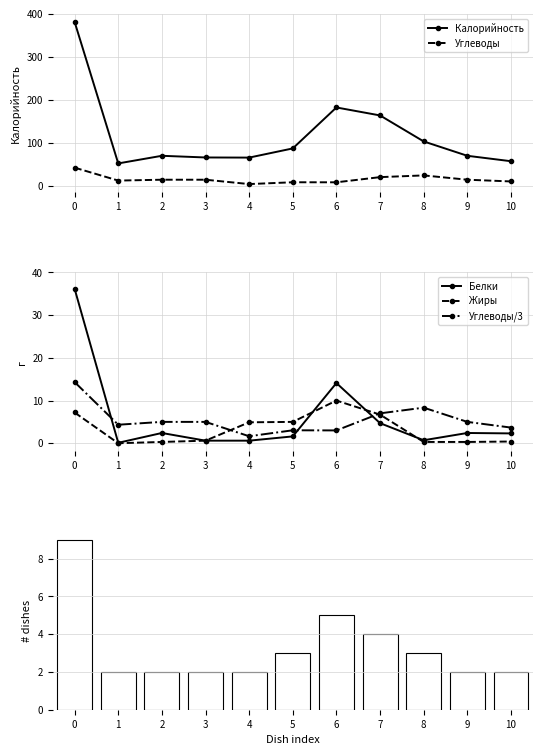

Reading left to right, list all the values displayed in this chart.

Калорийность: 381.2	52.8	70.5	66.6	66.3	87.6	182.6	164.1	103.8	70.5	57.9
Углеводы: 43.0	13.0	15.0	15.0	4.9	9.1	9.0	21.0	25.0	15.0	11.0
Белки: 36.2	0.1	2.4	0.6	0.6	1.6	14.1	4.7	0.7	2.4	2.3
Жиры: 7.2	0.0	0.3	0.6	4.9	5.0	10.0	6.7	0.3	0.3	0.4
Углеводы/3: 14.3	4.3	5.0	5.0	1.6	3.0	3.0	7.0	8.3	5.0	3.7
# dishes: 9.0	2.0	2.0	2.0	2.0	3.0	5.0	4.0	3.0	2.0	2.0